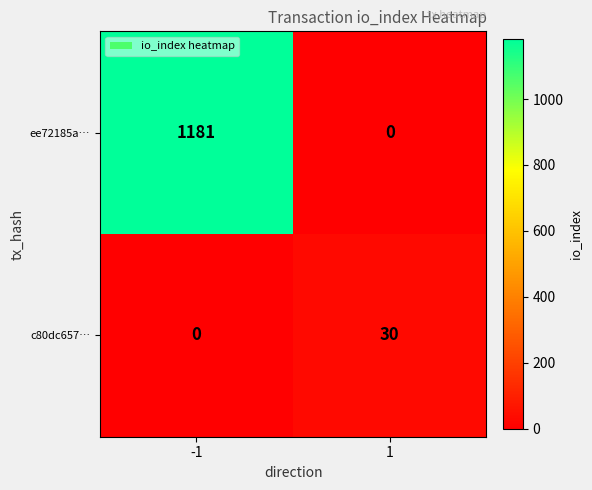

Is it true that c80dc657… equals 11 at -1?

False